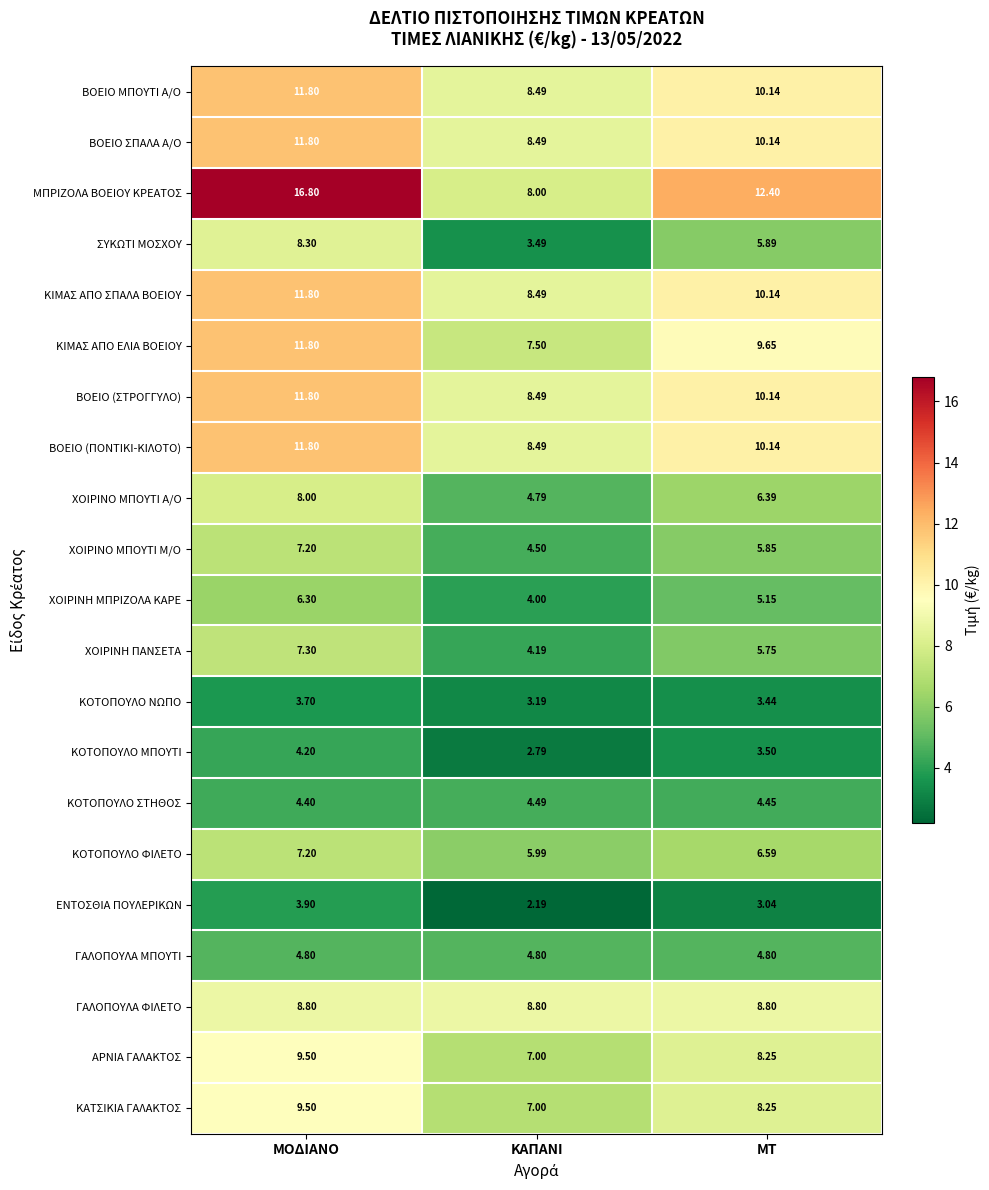

At which category does the chart reach its minimum across all series?

ΚΑΠΑΝΙ